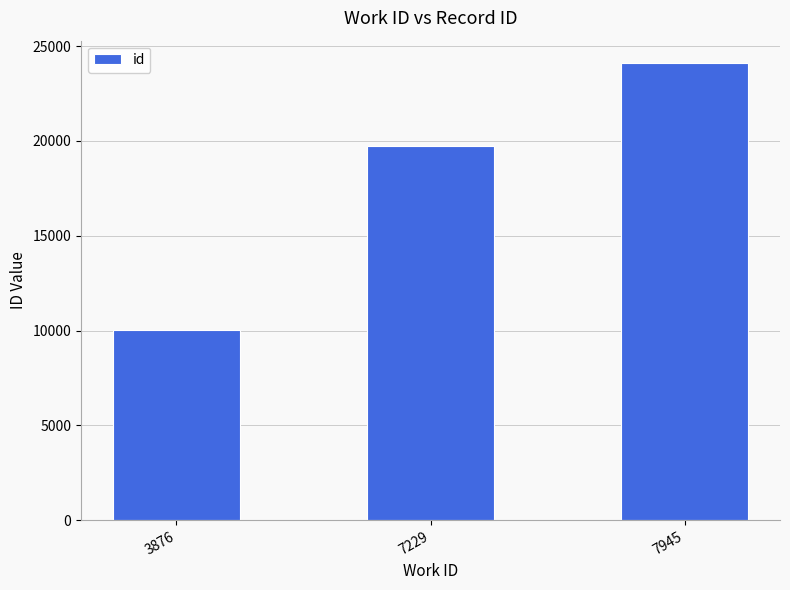

True or false: the data shows 36758 at 7945.

False